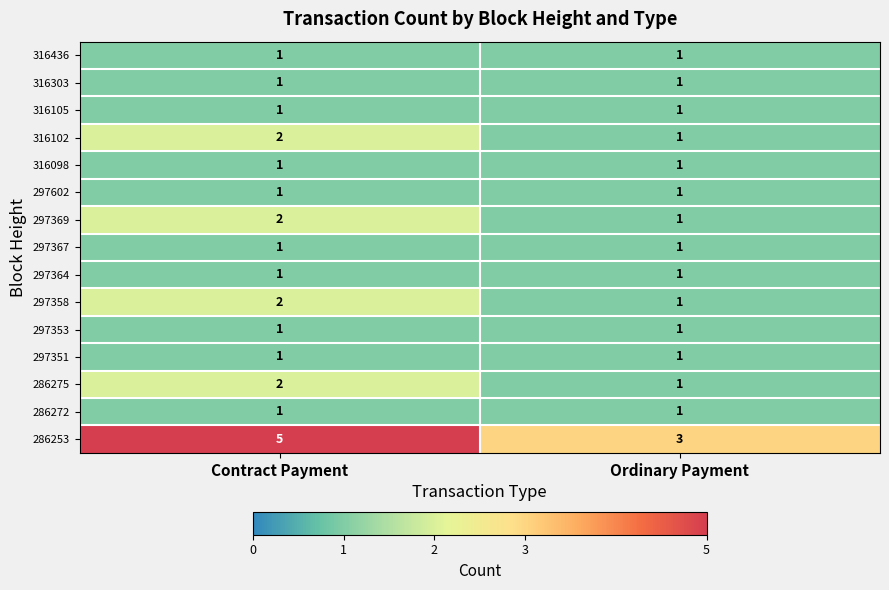

Which series has the largest total across all categories?

286253